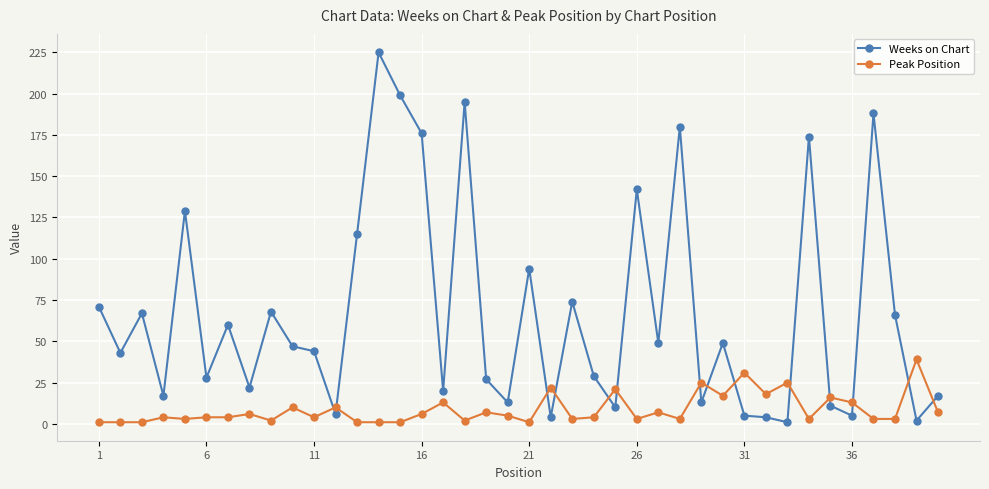

What is the value of the Peak Position point at the 26th from the left?

3